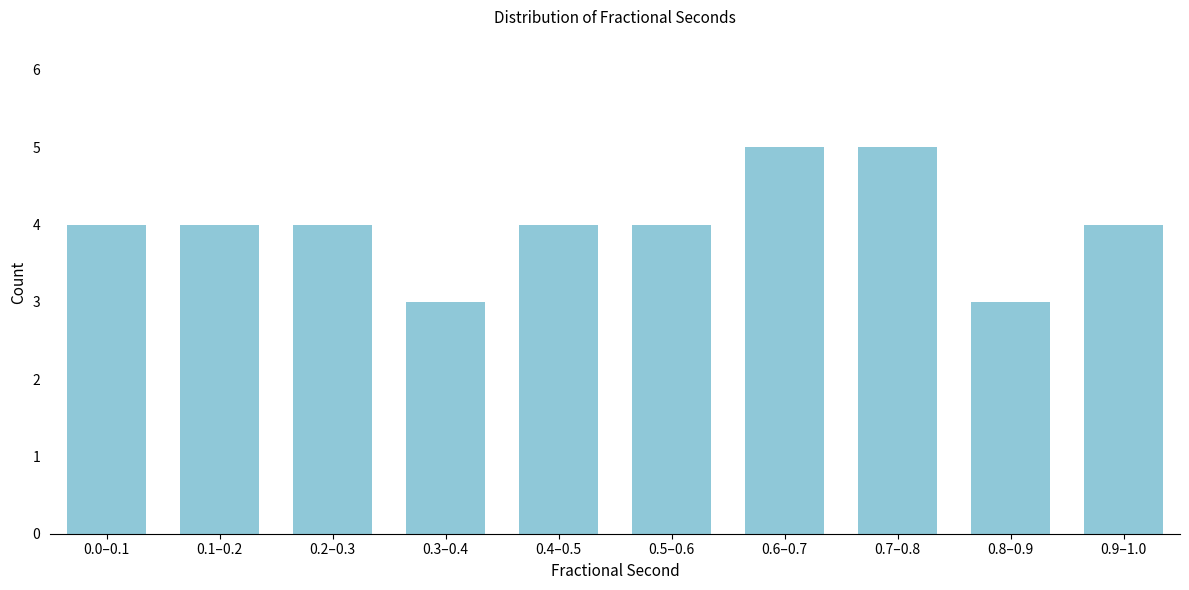

Reading left to right, what are all the values shown in this chart?

4	4	4	3	4	4	5	5	3	4